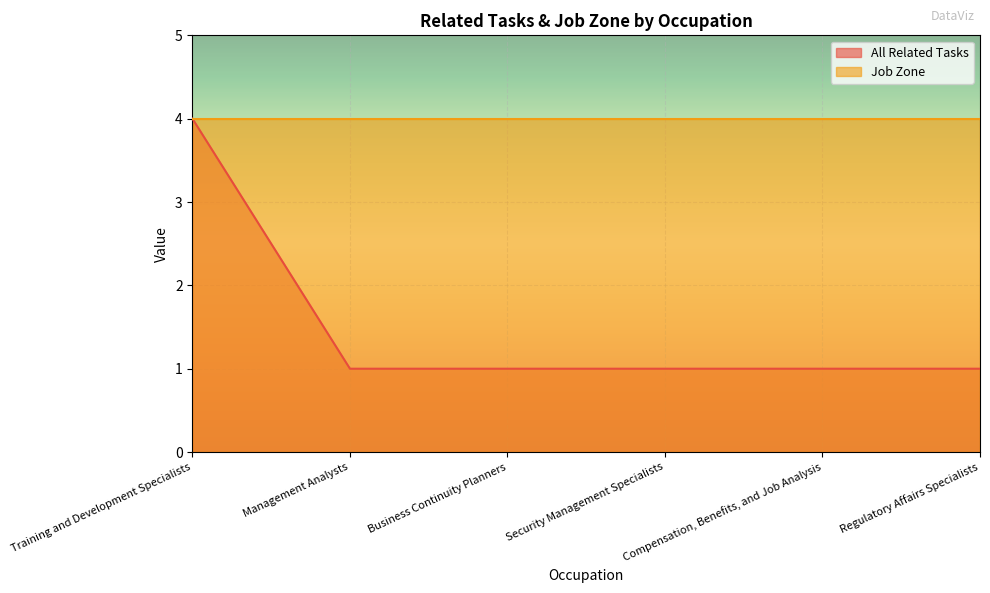

Does the chart display data point markers on the line(s)?

No